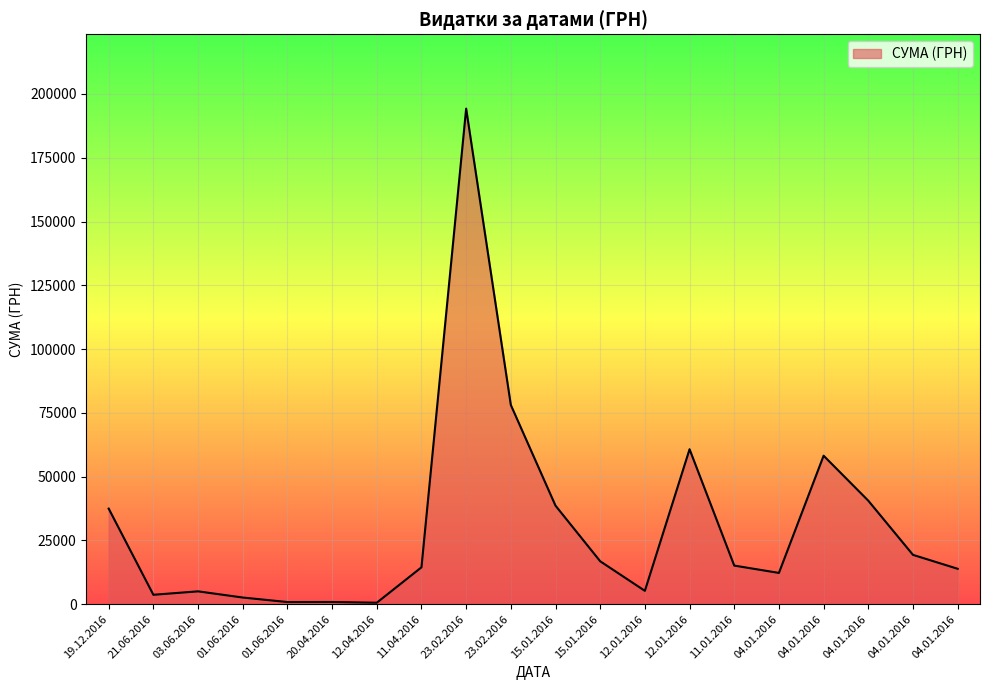

At which category does the data reach its first local valley?

21.06.2016